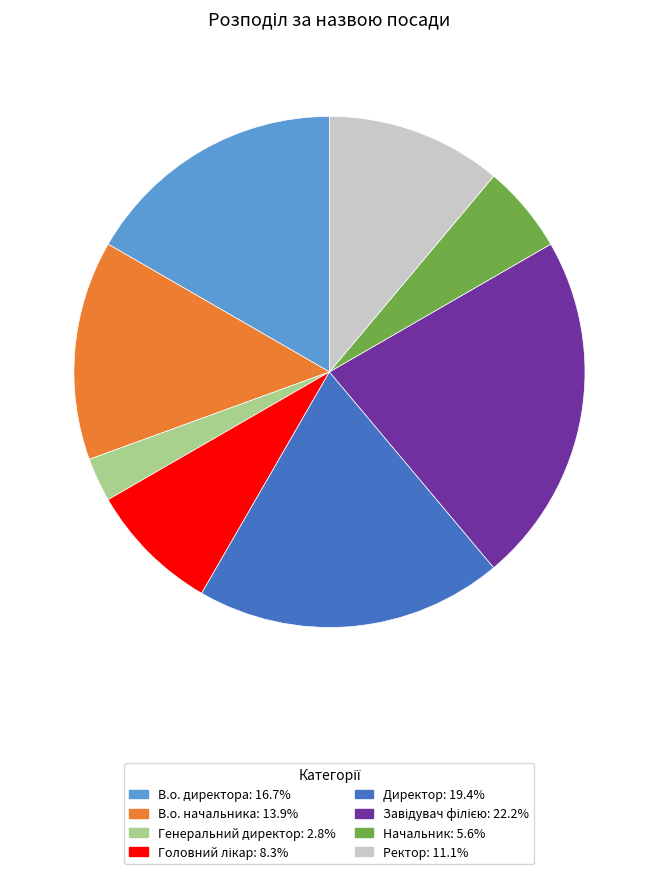

Does В.о. начальника represent more than half of the total?

No